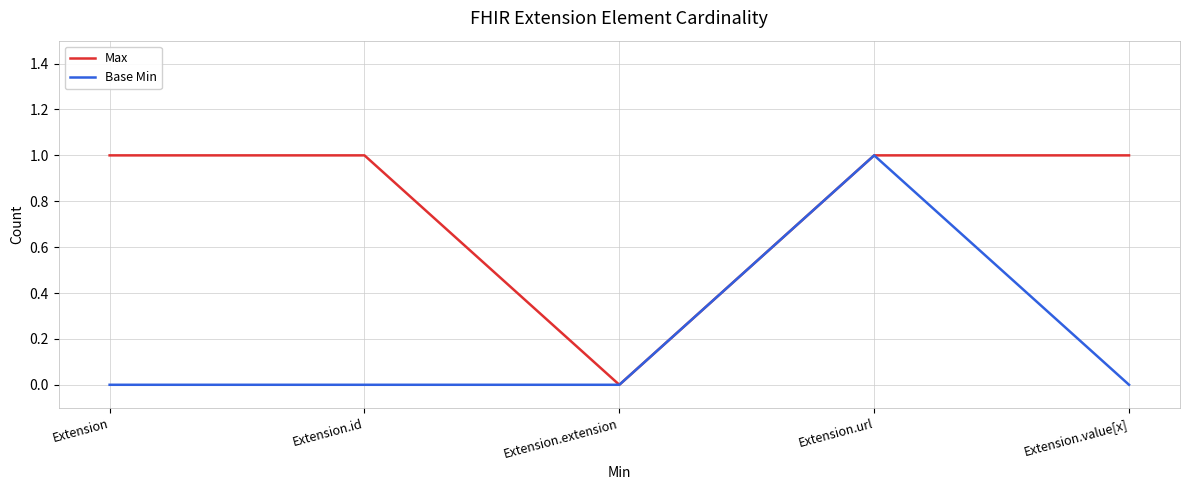

Reading right to left, transcribe all the data shown in this chart.

Max: Extension.value[x]=1	Extension.url=1	Extension.extension=0	Extension.id=1	Extension=1
Base Min: Extension.value[x]=0	Extension.url=1	Extension.extension=0	Extension.id=0	Extension=0